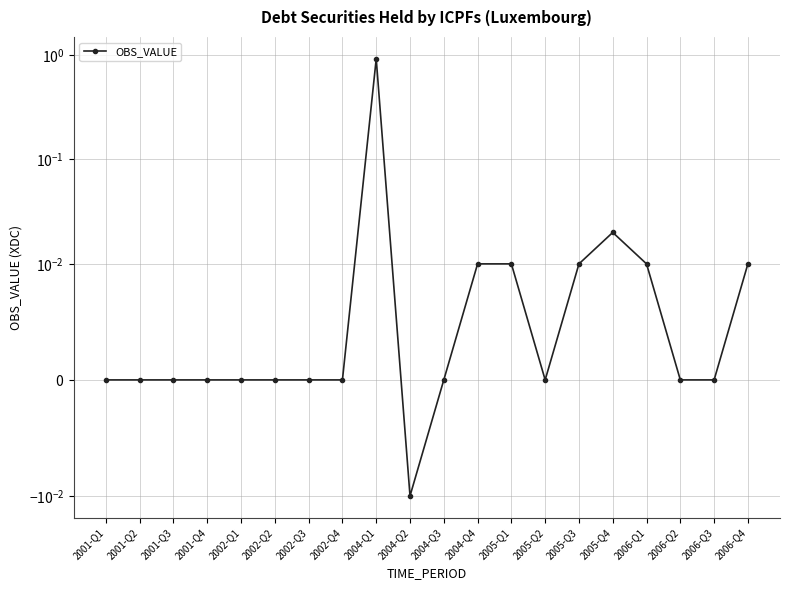

Rank the categories by value from lowest to highest.

2004-Q2, 2006-Q2, 2001-Q1, 2001-Q2, 2001-Q3, 2001-Q4, 2002-Q1, 2002-Q2, 2002-Q3, 2002-Q4, 2005-Q2, 2004-Q3, 2006-Q3, 2005-Q3, 2004-Q4, 2005-Q1, 2006-Q1, 2006-Q4, 2005-Q4, 2004-Q1